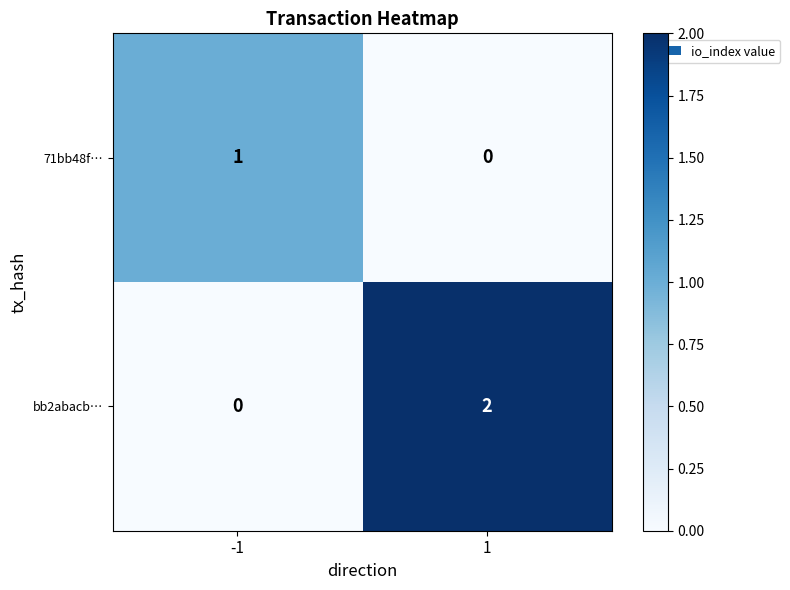

Reading right to left, what are all the values shown in this chart?

71bb48f…: 1=0	-1=1
bb2abacb…: 1=2	-1=0